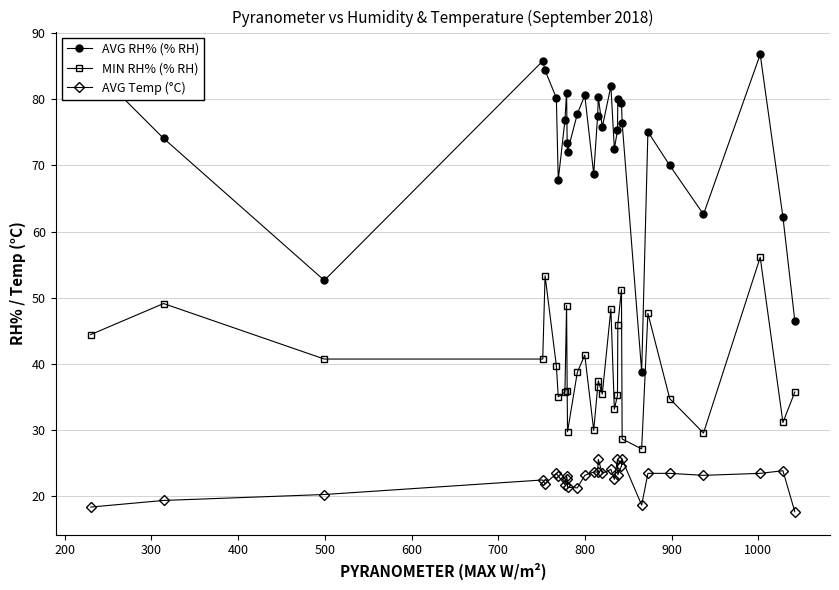

True or false: MIN RH% (% RH) and AVG RH% (% RH) intersect in this chart.

False